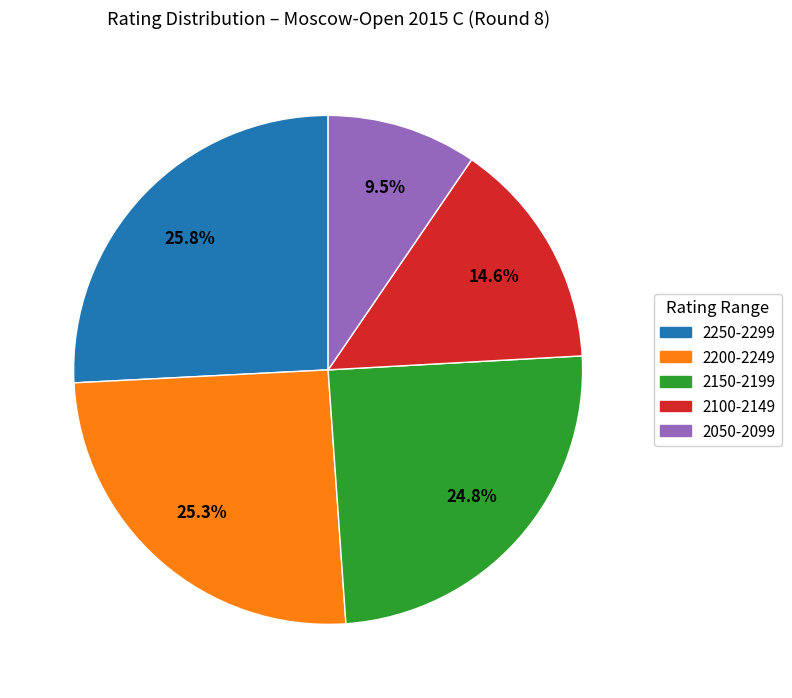

How many slices are in this pie chart?

5